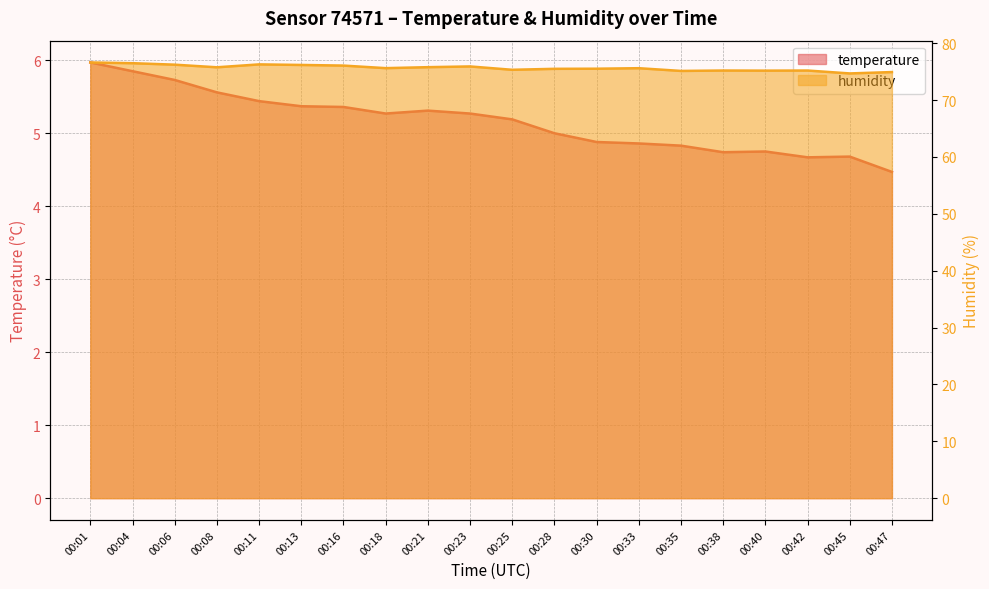

At which label does humidity reach its peak?

00:01